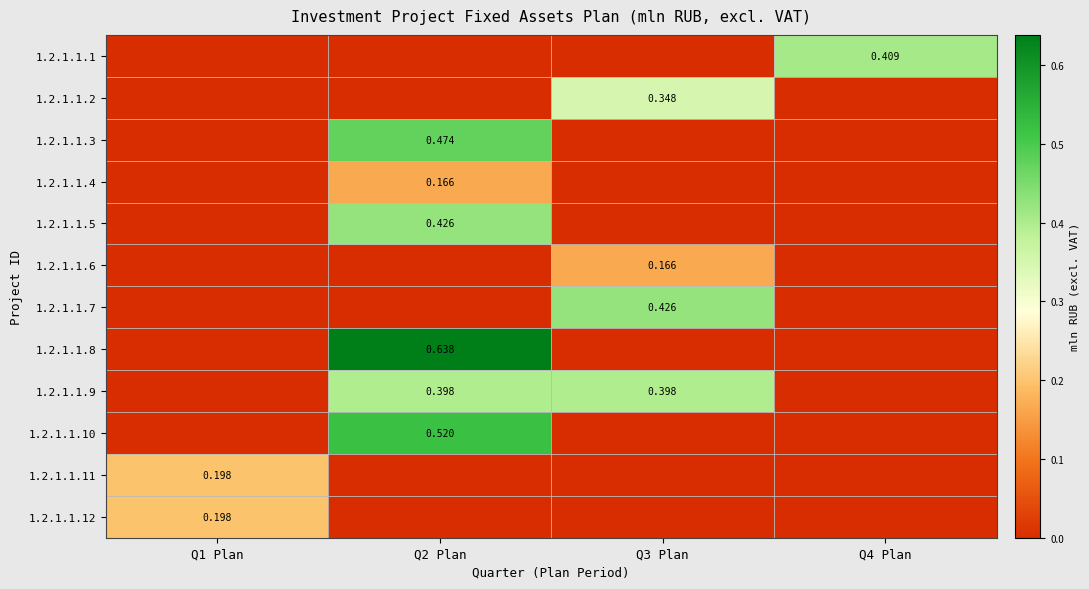

How many values in the 1.2.1.1.3 series exceed 0?

1